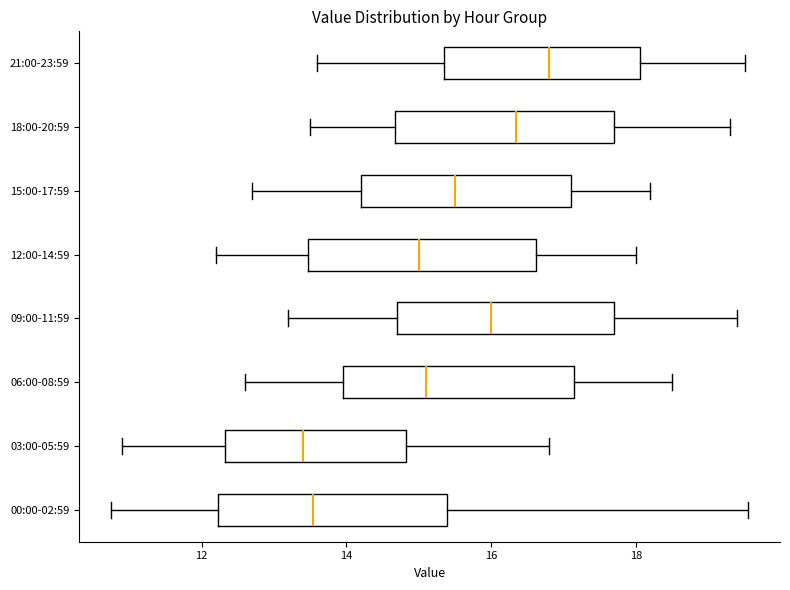

Reading bottom to top, read every box against the x-axis: the position of its median line, the range the box covers, and the ends of its whiskers. The values are not printed on the chart, so give them approximately, as read against the axis.

00:00-02:59: median 13.6, box 12.2 to 15.4, whiskers 10.8 to 19.6
03:00-05:59: median 13.4, box 12.4 to 14.8, whiskers 11.0 to 16.8
06:00-08:59: median 15.2, box 14.0 to 17.2, whiskers 12.6 to 18.6
09:00-11:59: median 16.0, box 14.8 to 17.8, whiskers 13.2 to 19.4
12:00-14:59: median 15.0, box 13.4 to 16.6, whiskers 12.2 to 18.0
15:00-17:59: median 15.6, box 14.2 to 17.2, whiskers 12.8 to 18.2
18:00-20:59: median 16.4, box 14.6 to 17.8, whiskers 13.6 to 19.4
21:00-23:59: median 16.8, box 15.4 to 18.0, whiskers 13.6 to 19.6